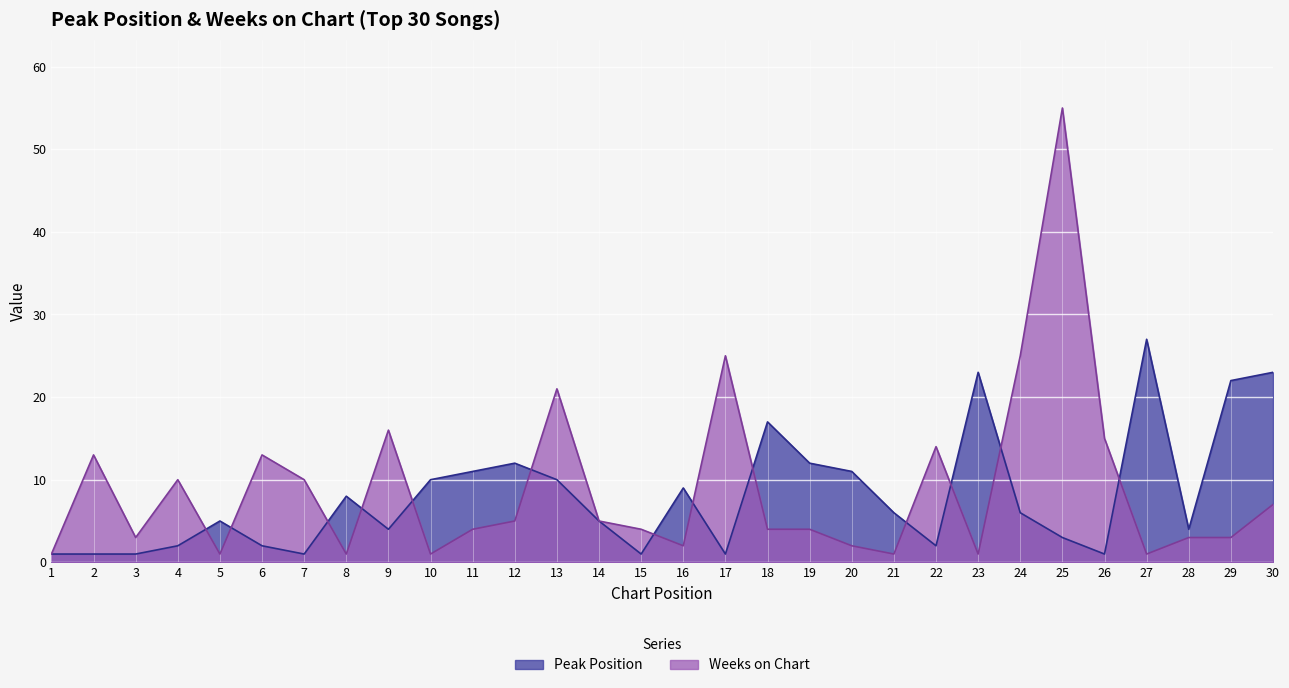

True or false: Weeks on Chart has a value of 13 at 6.

True